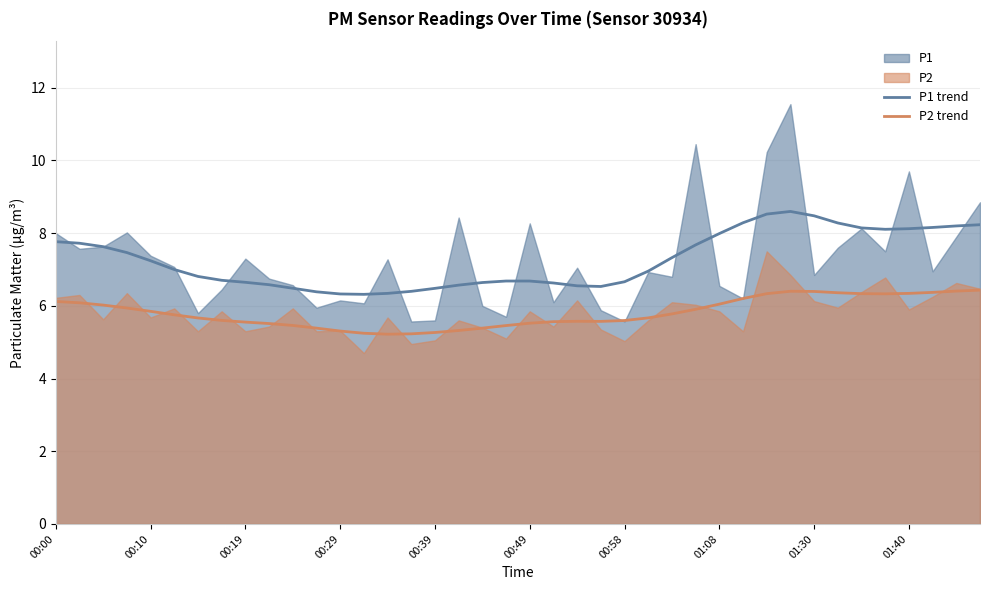

What is the lowest value of the P2 trend series?

5.2